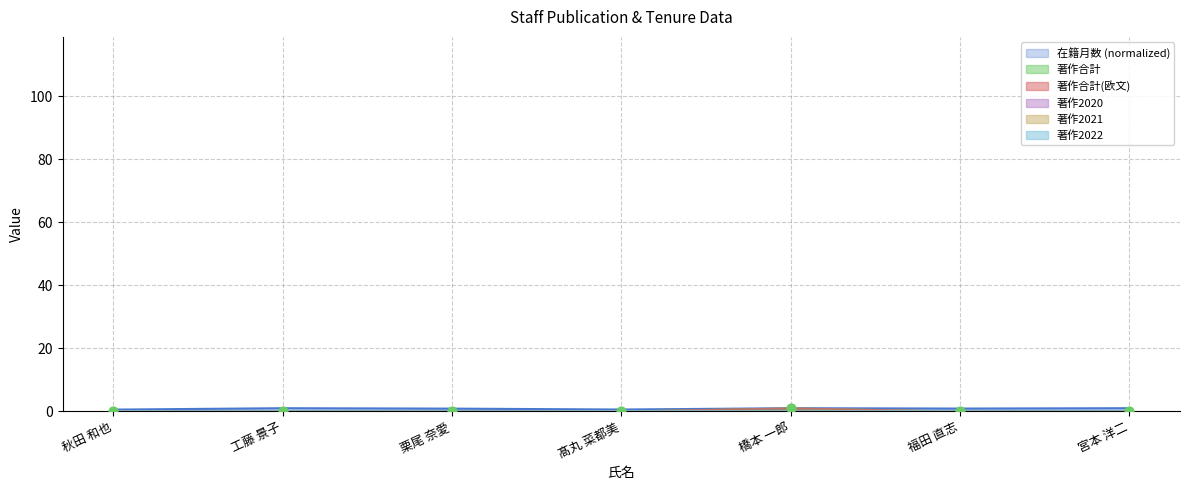

Which series reaches the minimum Y coordinate?

著作合計